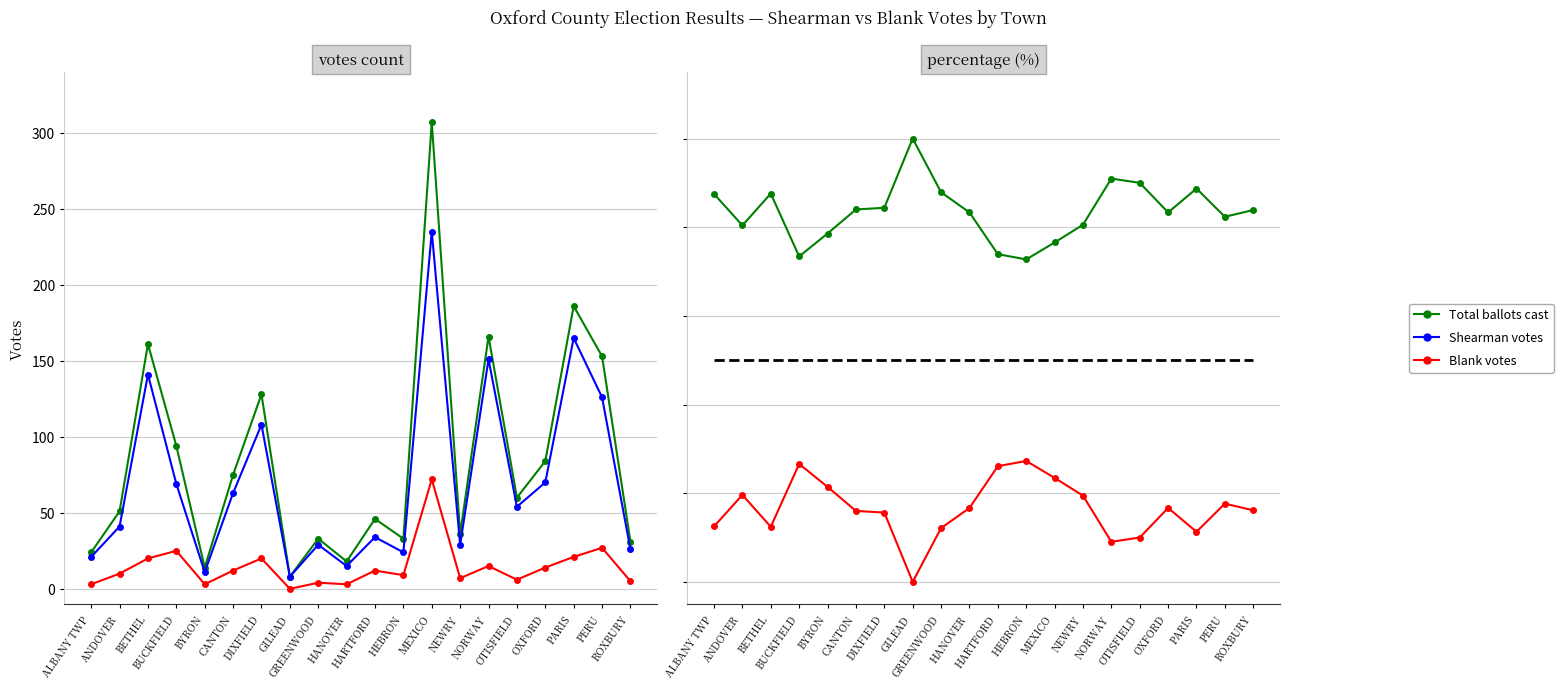

What position from the right is BETHEL?

18